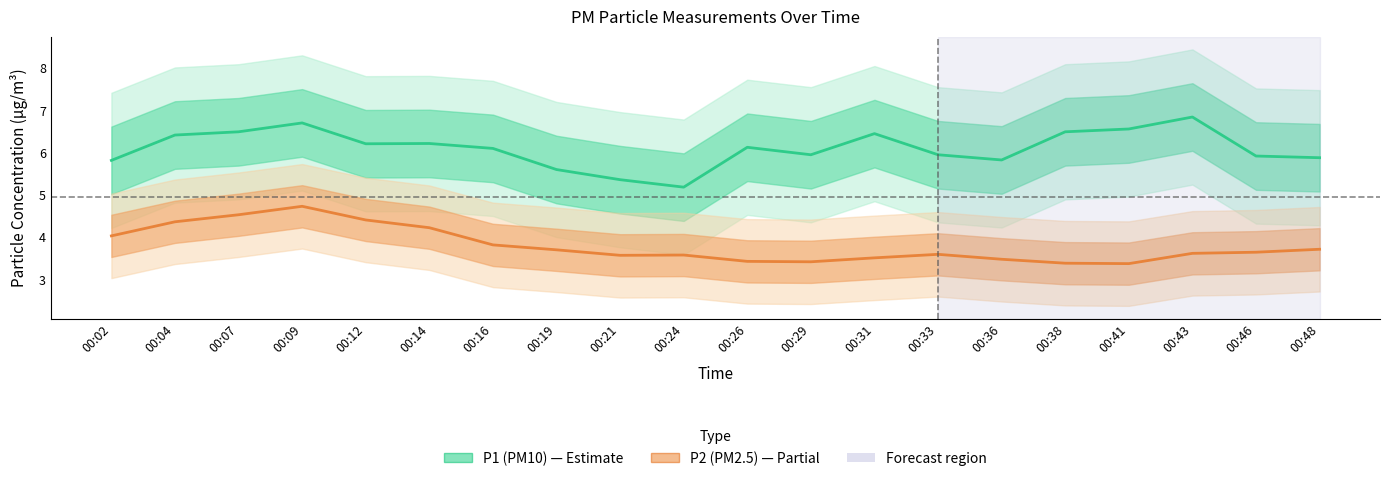

What is the spread (max minus min) of values at 00:16?

2.3